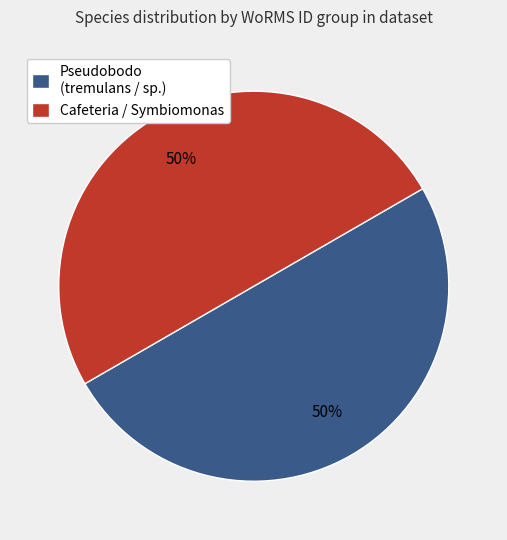

To the nearest percent, what portion does Pseudobodo (tremulans / sp.) represent?

50%